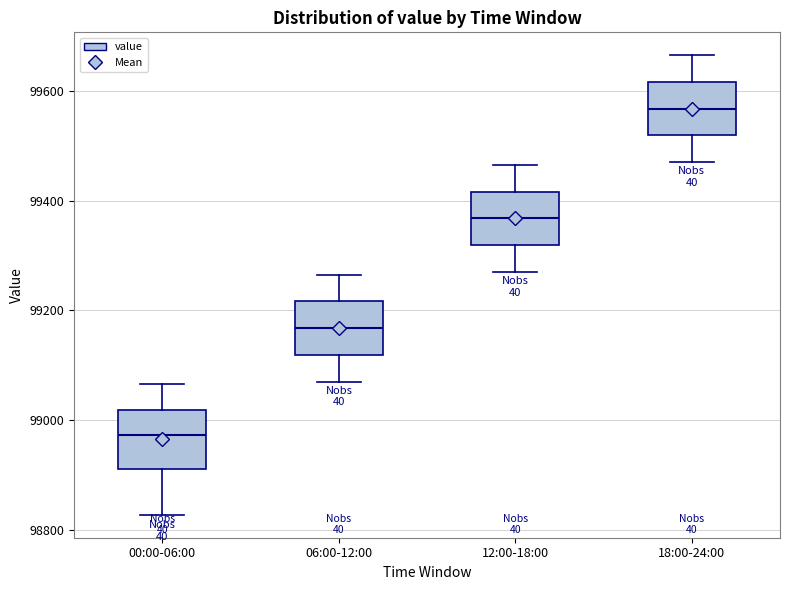

Reading left to right, transcribe this box plot: for each box, give where its median line is, the range the box spans, and where its two whiskers end, as read against the y-axis. The values are not printed on the chart, so give them approximately, as read against the axis.

00:00-06:00: median 98980, box 98920 to 99020, whiskers 98820 to 99060
06:00-12:00: median 99160, box 99120 to 99220, whiskers 99080 to 99260
12:00-18:00: median 99360, box 99320 to 99420, whiskers 99280 to 99460
18:00-24:00: median 99560, box 99520 to 99620, whiskers 99480 to 99660